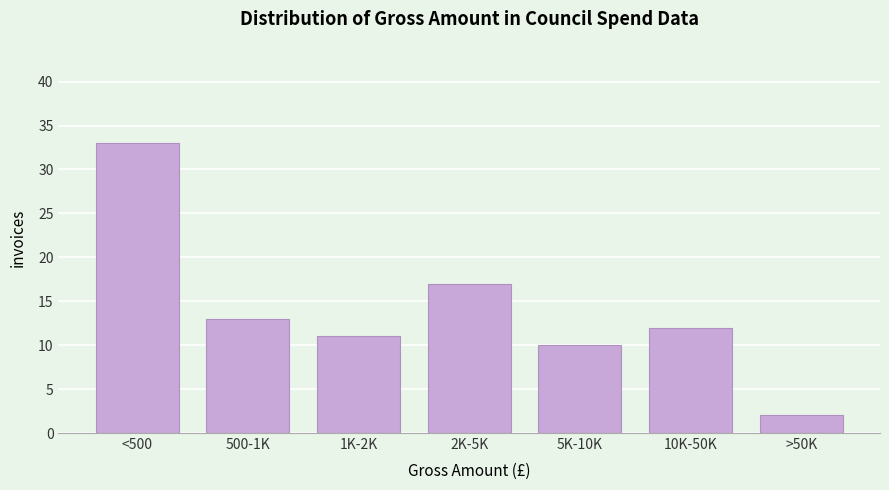

Reading left to right, list all the values displayed in this chart.

33	13	11	17	10	12	2